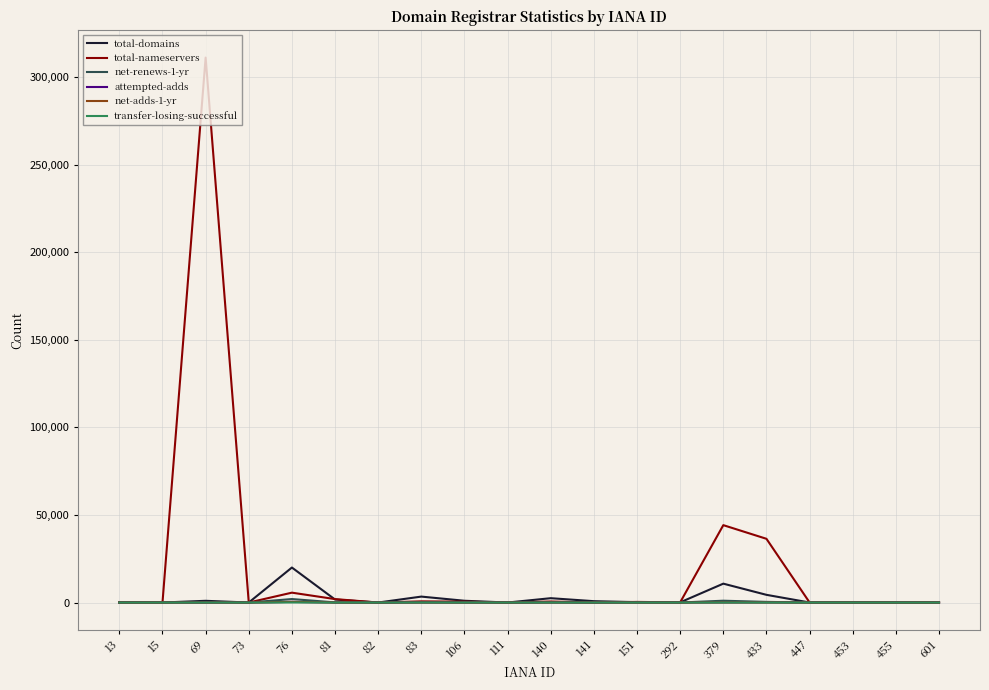

Which series has the largest total across all categories?

total-nameservers